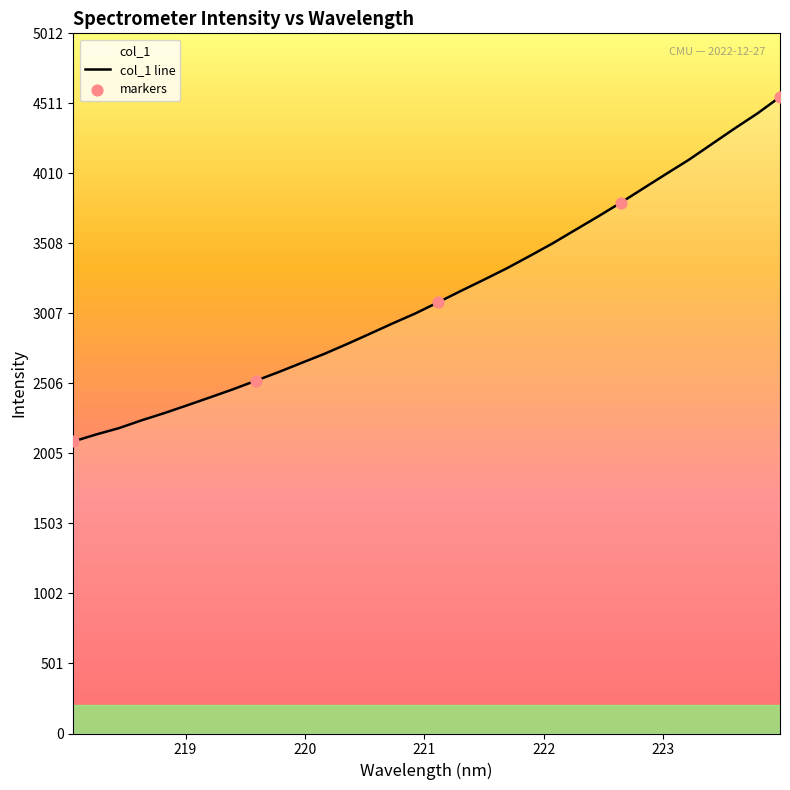

Approximately how many times larger is the value at 221.6902 compared to 219.2067?

1.4